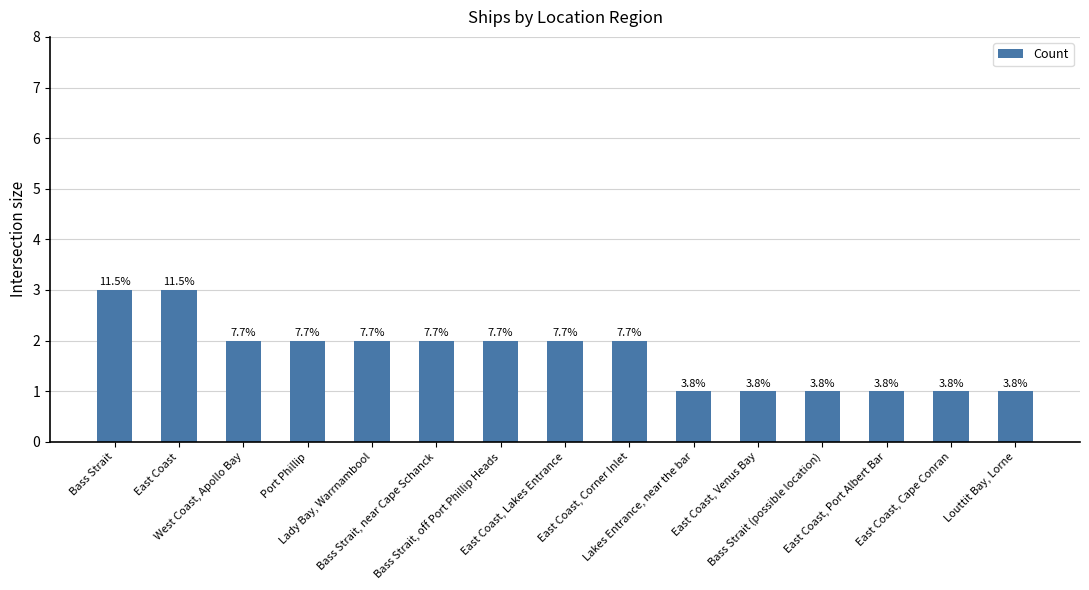

What is the value of the 2nd bar from the left?

3